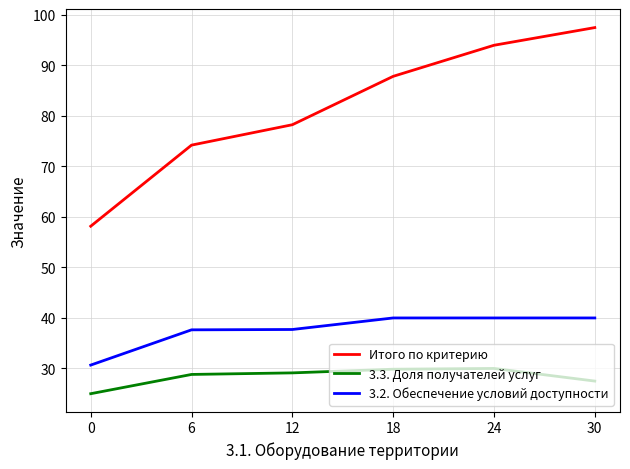

What is the average value of the 3.2. Обеспечение условий доступности series?

37.7